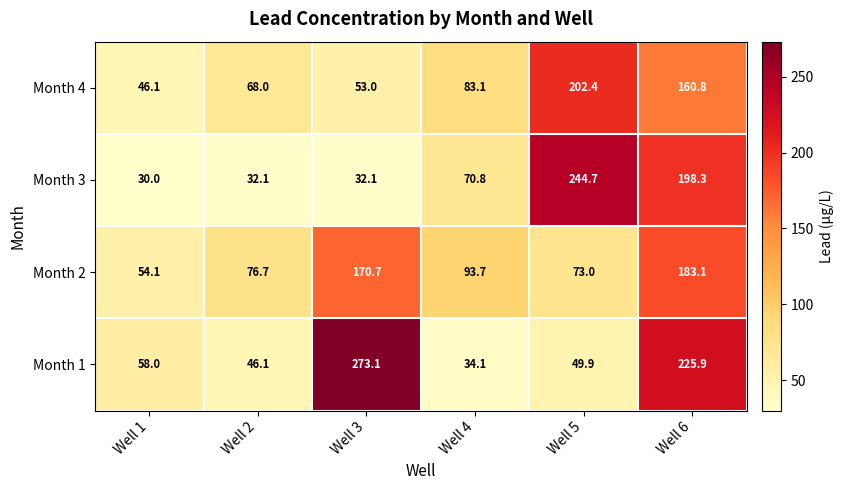

What is the difference between the second highest and minimum values in the Month 1 series?

191.8